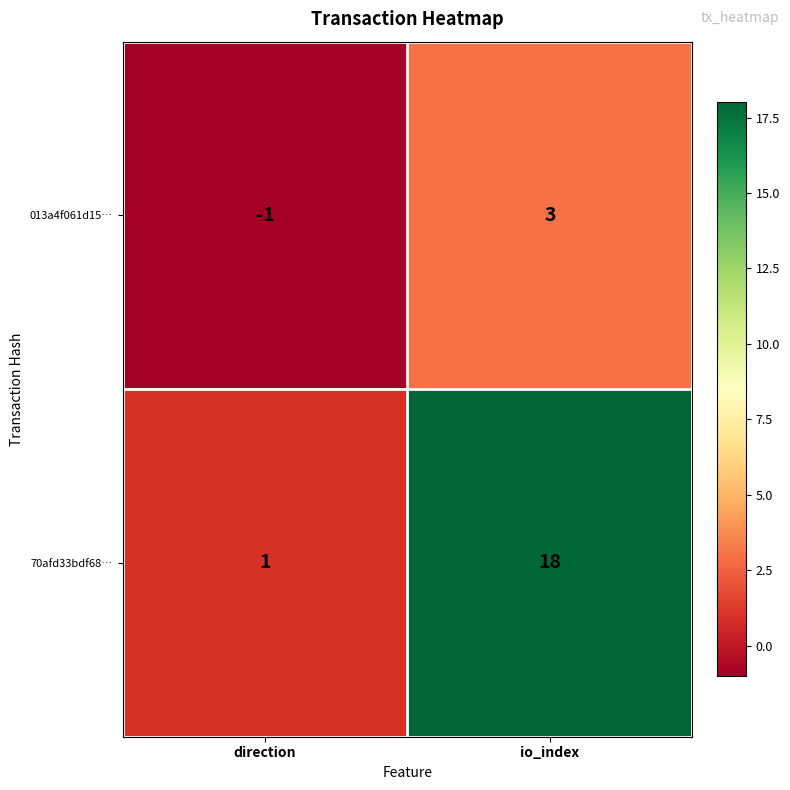

What is the spread (max minus min) of values at io_index?

15